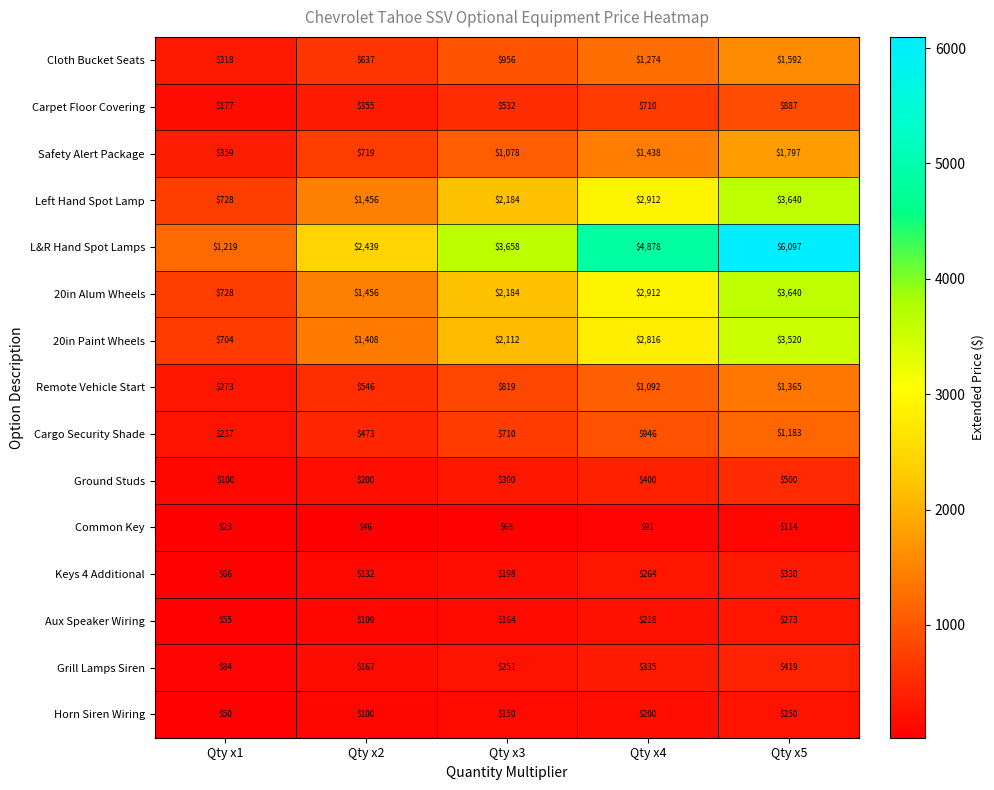

Is it true that Left Hand Spot Lamp equals 186 at Qty x1?

False